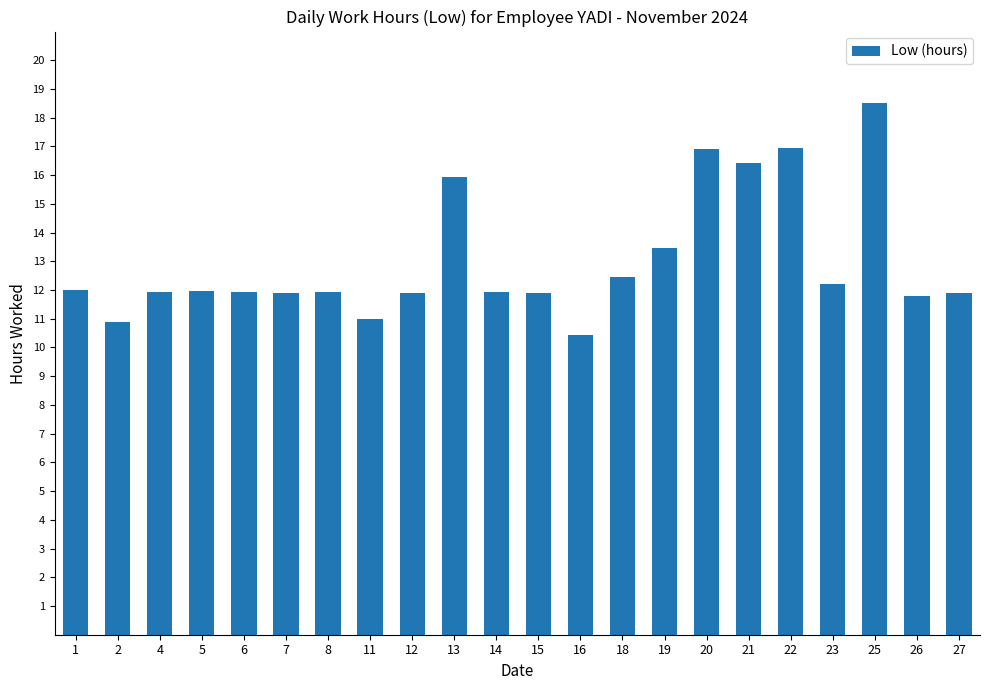

What value does the data have at 7?

11.9